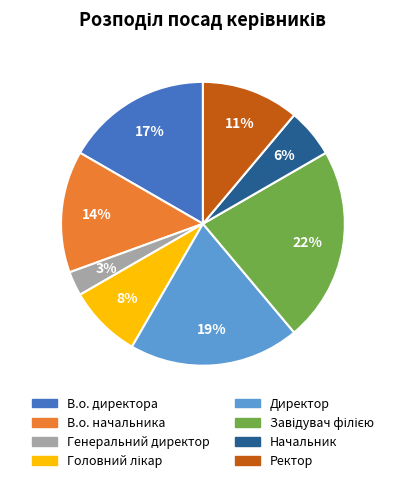

To the nearest percent, what is the average slice percentage?

12%